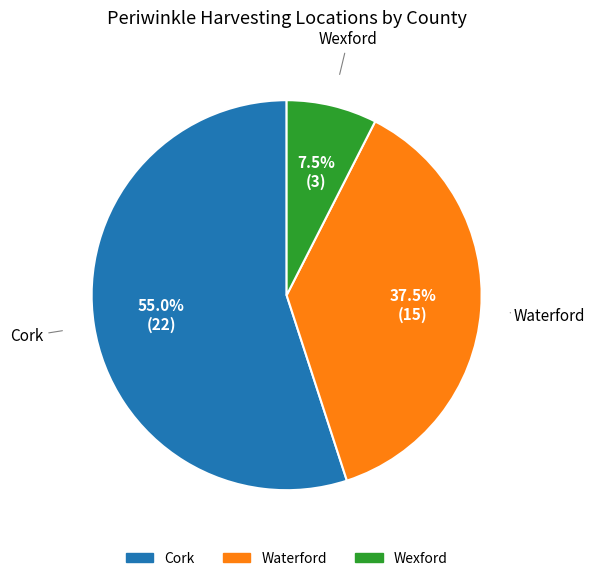

What portion of the pie excludes Waterford?

62.5%